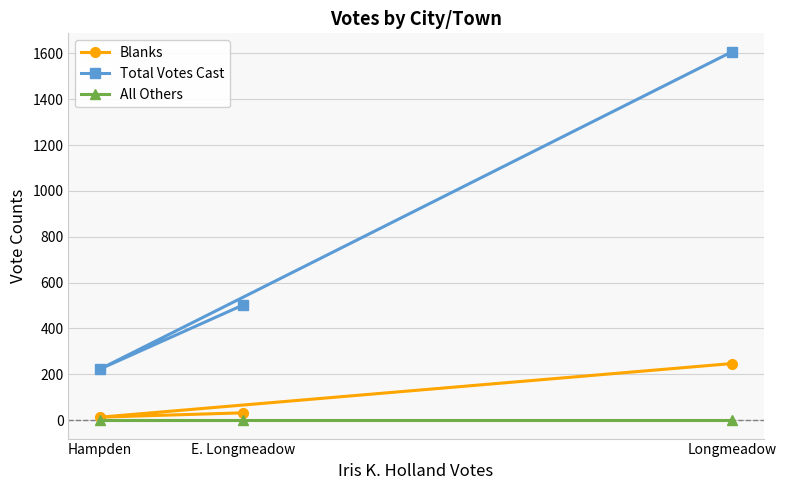

What is the label of the 3rd point from the left?

Longmeadow